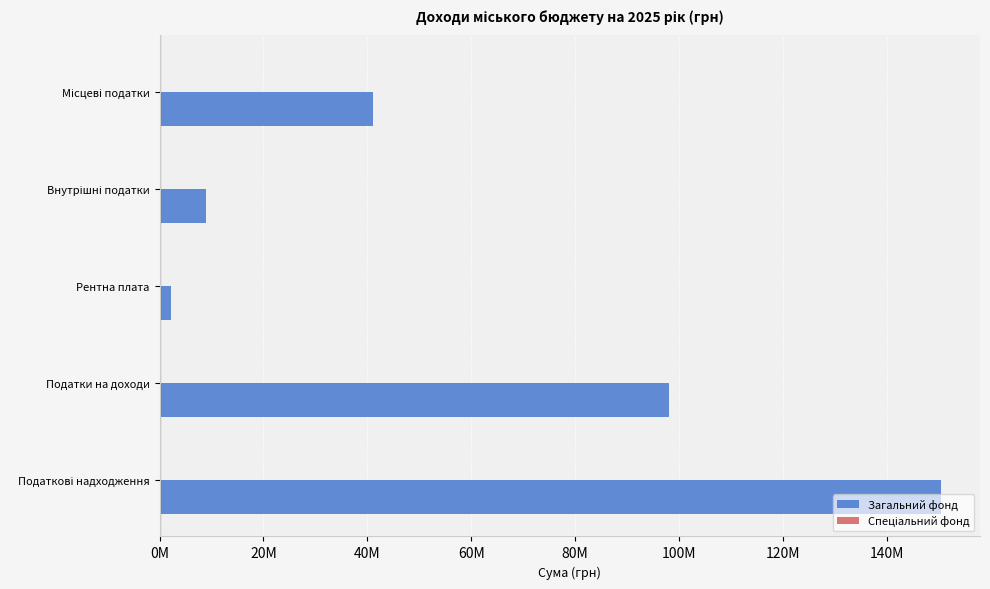

What is the greatest value displayed?

150422000